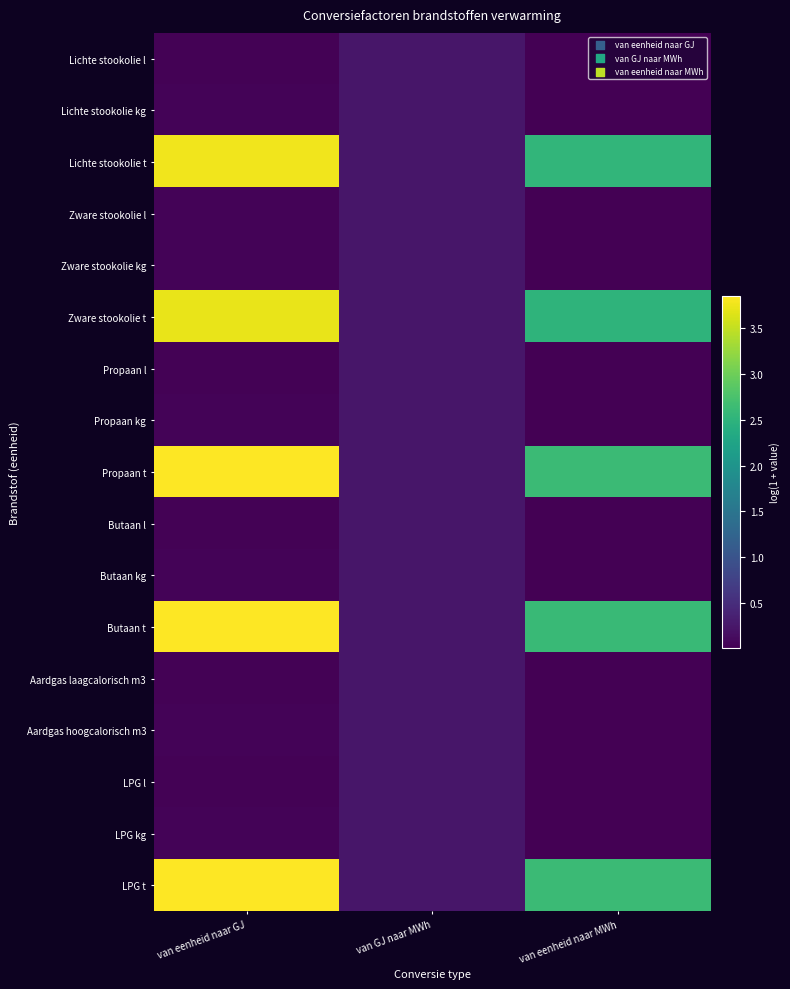

Which has a higher value, van GJ naar MWh or van eenheid naar GJ?

van GJ naar MWh